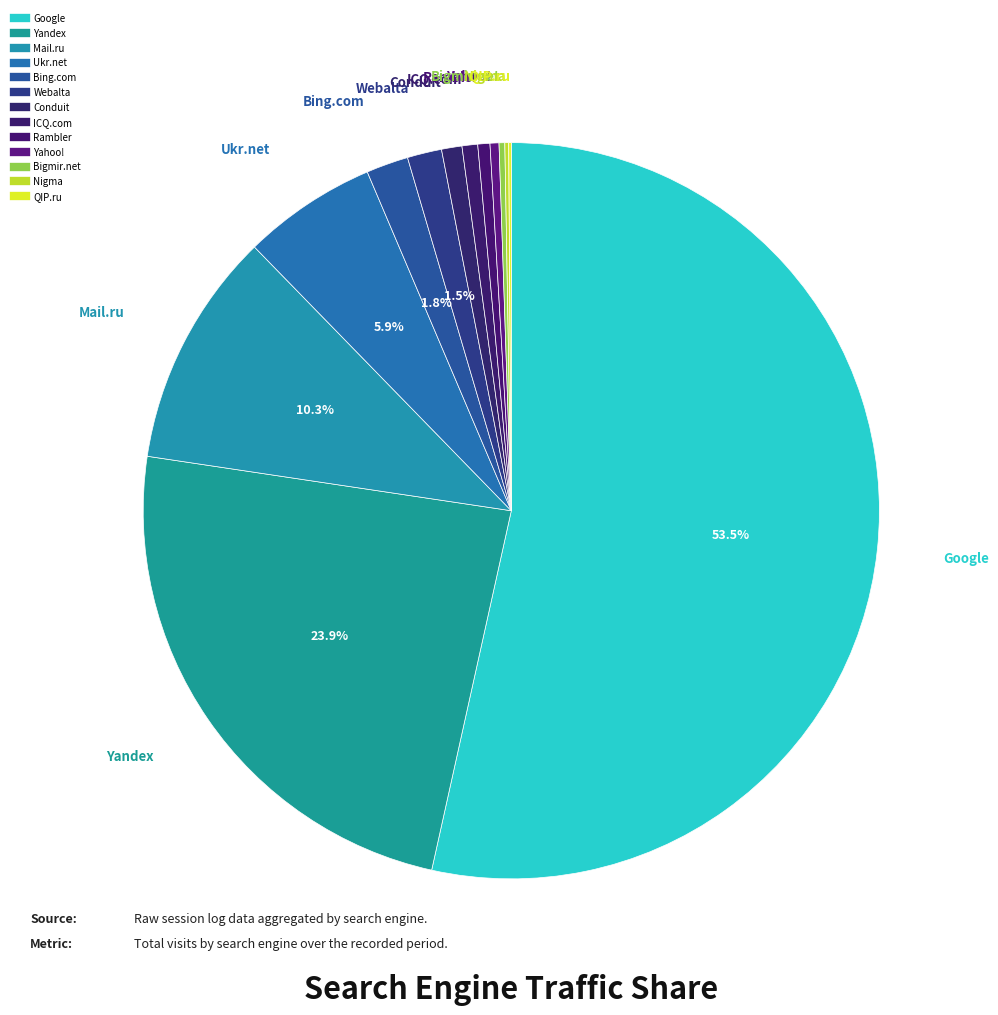

Is it true that Google is 53% of the pie?

True